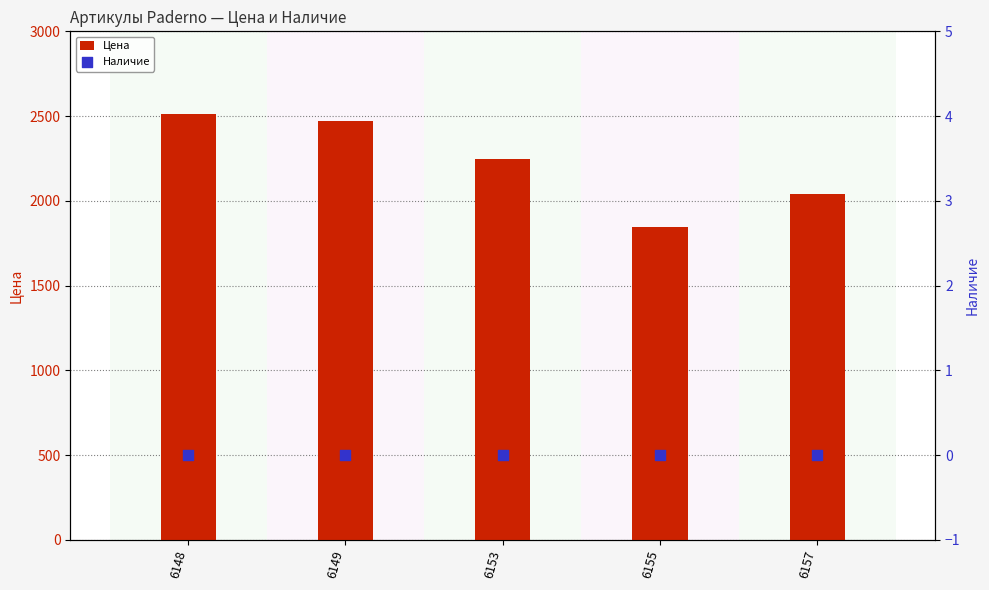

Is the value of Цена at 6157 greater than the value of Наличие at 6148?

Yes